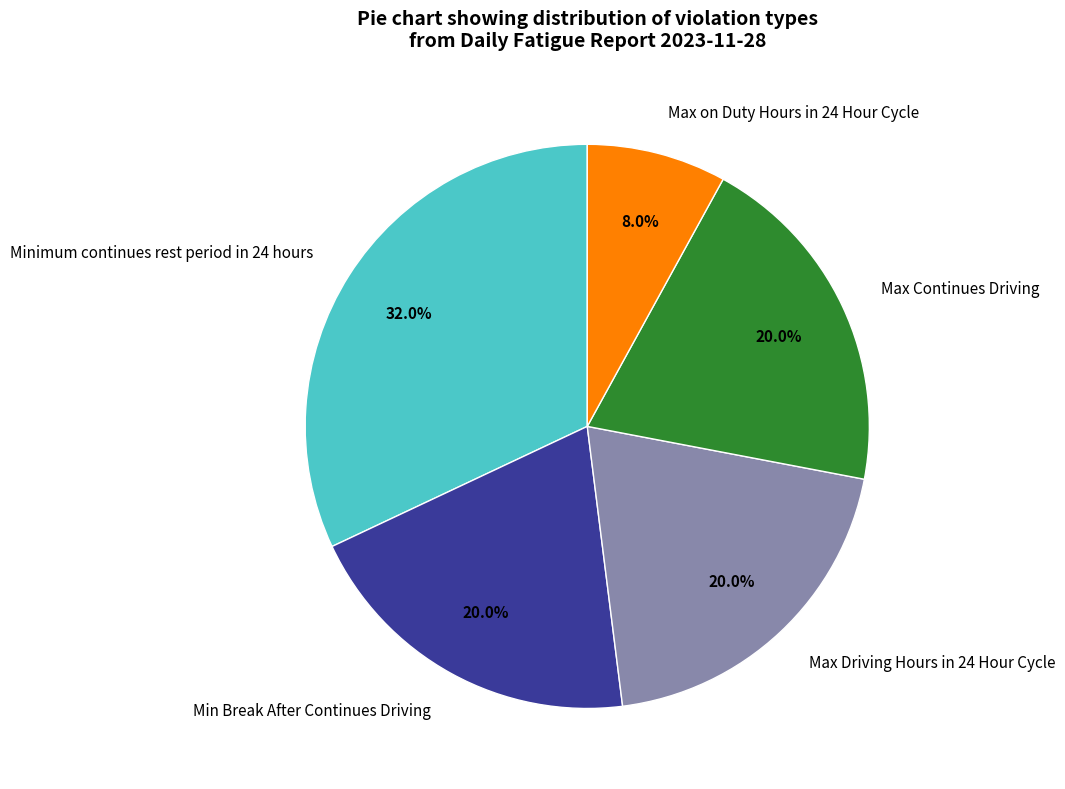

Combined, what portion of the pie is Max Continues Driving and Max on Duty Hours in 24 Hour Cycle?

28.0%